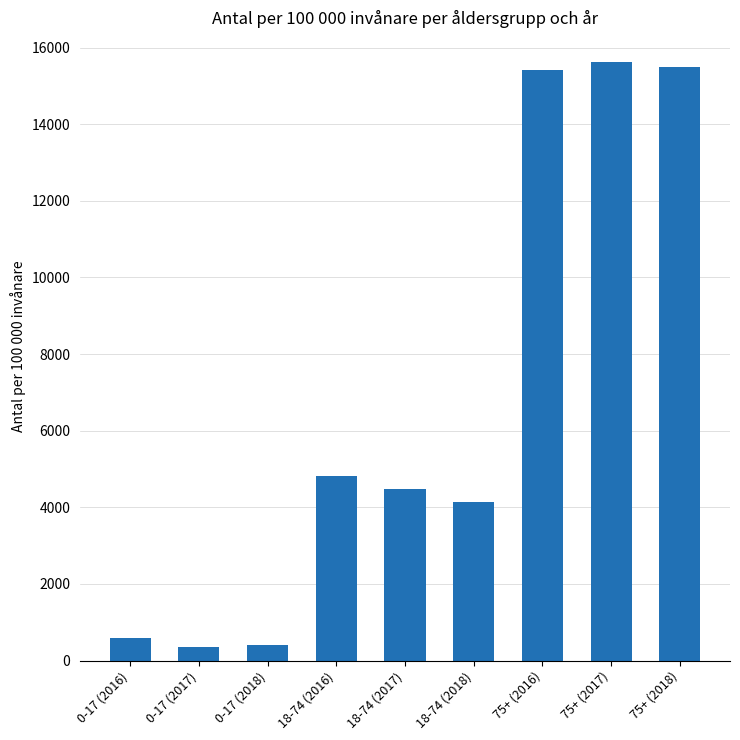

What is the greatest value displayed?

15618